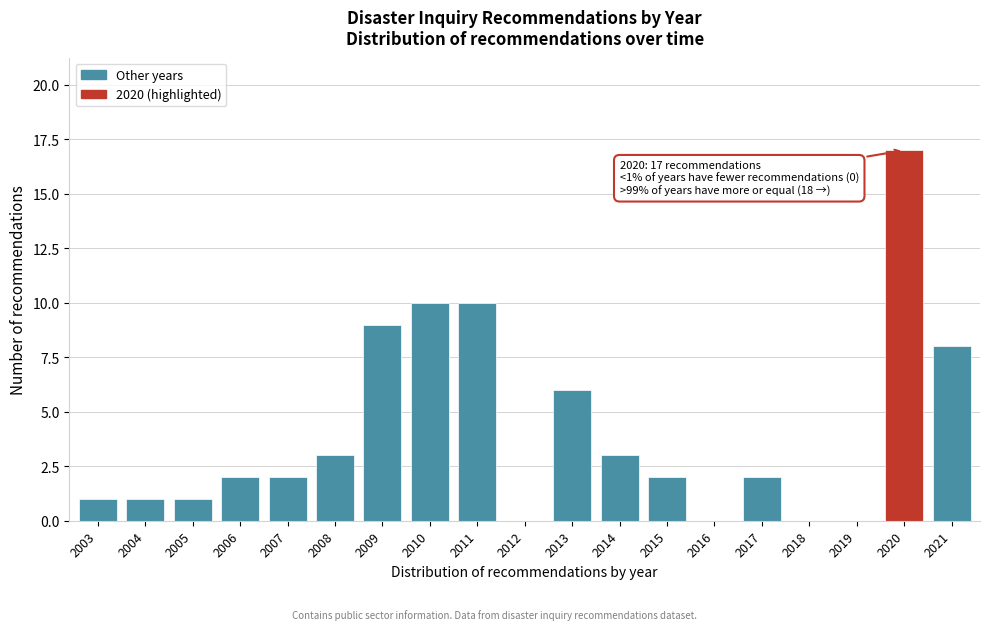

Reading left to right, what are all the values shown in this chart?

2003=1	2004=1	2005=1	2006=2	2007=2	2008=3	2009=9	2010=10	2011=10	2012=0	2013=6	2014=3	2015=2	2016=0	2017=2	2018=0	2019=0	2020=17	2021=8